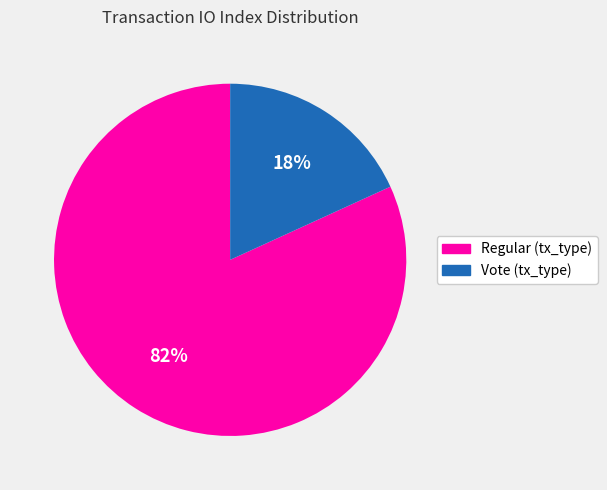

To the nearest percent, what percentage of the pie is Regular (tx_type)?

82%